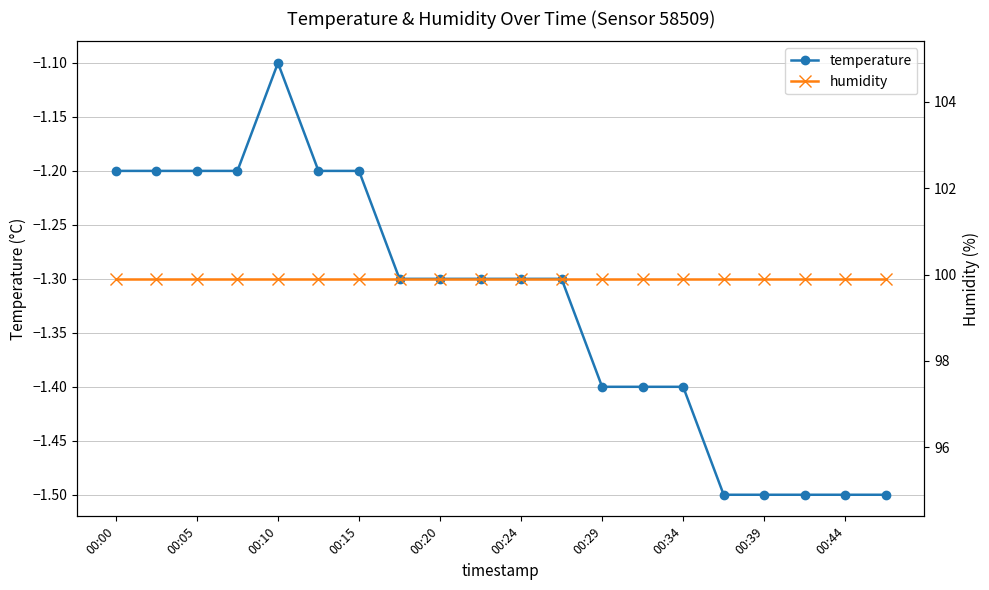

Rank the series by their maximum value, from lowest to highest.

temperature, humidity